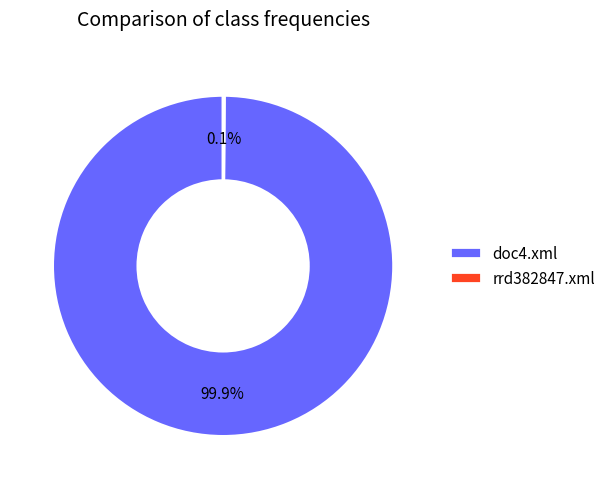

What is the largest slice in the pie chart?

doc4.xml